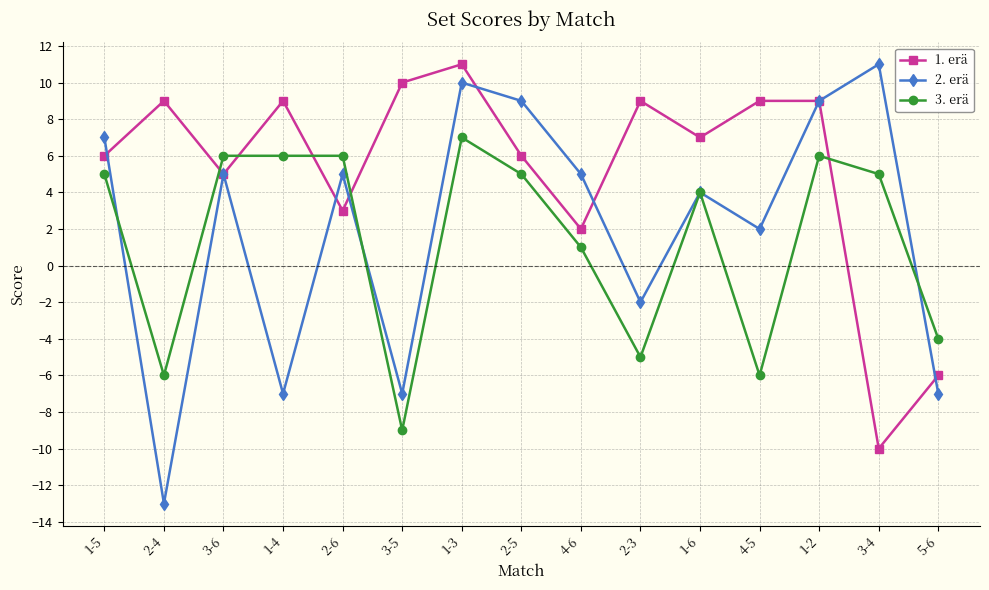

Where is the first local minimum for 1. erä?

3-6